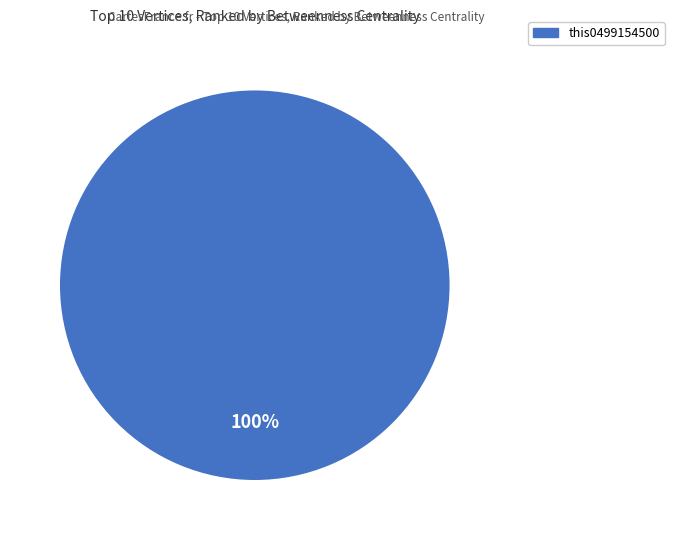

How many slices are in this pie chart?

1